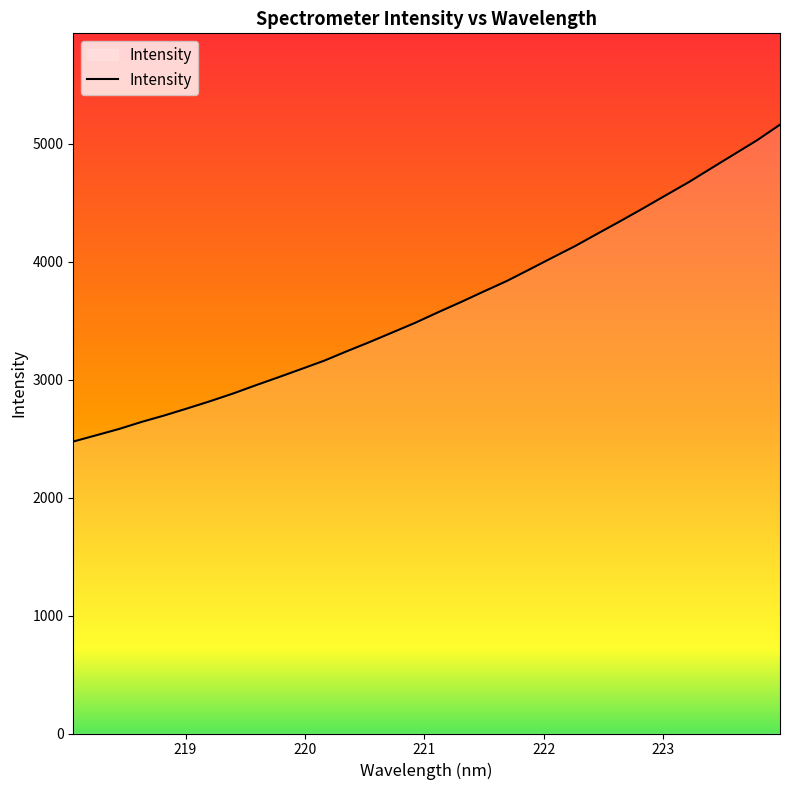

Count the number of categories in the chart.

32